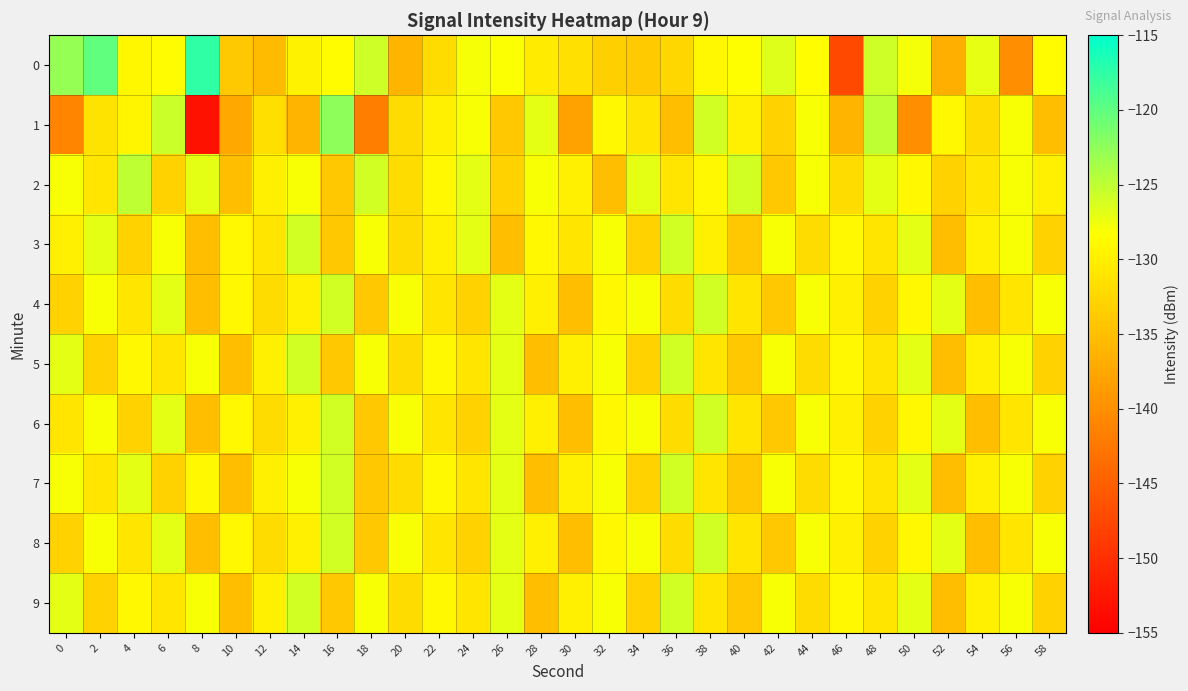

Reading left to right, list all the values displayed in this chart.

0: 0=-122.9	2=-120.1	4=-129.1	6=-128.7	8=-117.5	10=-133.9	12=-135.3	14=-129.6	16=-128.6	18=-125.8	20=-136.1	22=-131.9	24=-127.9	26=-128.1	28=-130.3	30=-131.5	32=-133.2	34=-133.7	36=-132.5	38=-129.0	40=-128.4	42=-126.6	44=-128.5	46=-147.3	48=-125.8	50=-127.8	52=-136.6	54=-127.0	56=-140.1	58=-128.6
1: 0=-141.1	2=-131.2	4=-129.3	6=-125.7	8=-153.2	10=-137.2	12=-131.6	14=-136.2	16=-122.4	18=-141.8	20=-132.0	22=-130.0	24=-128.0	26=-134.0	28=-127.0	30=-138.0	32=-129.0	34=-131.0	36=-135.0	38=-126.0	40=-130.0	42=-133.0	44=-128.0	46=-136.0	48=-125.0	50=-140.0	52=-129.0	54=-132.0	56=-128.0	58=-135.0
2: 0=-128.0	2=-131.0	4=-125.0	6=-133.0	8=-127.0	10=-135.0	12=-130.0	14=-128.0	16=-134.0	18=-126.0	20=-132.0	22=-129.0	24=-127.0	26=-133.0	28=-128.0	30=-130.0	32=-135.0	34=-127.0	36=-131.0	38=-129.0	40=-126.0	42=-134.0	44=-128.0	46=-132.0	48=-127.0	50=-129.0	52=-133.0	54=-131.0	56=-128.0	58=-130.0
3: 0=-130.0	2=-127.0	4=-133.0	6=-128.0	8=-135.0	10=-129.0	12=-131.0	14=-126.0	16=-134.0	18=-128.0	20=-132.0	22=-130.0	24=-127.0	26=-135.0	28=-129.0	30=-131.0	32=-128.0	34=-133.0	36=-126.0	38=-130.0	40=-134.0	42=-128.0	44=-132.0	46=-129.0	48=-131.0	50=-127.0	52=-135.0	54=-130.0	56=-128.0	58=-133.0
4: 0=-133.0	2=-128.0	4=-131.0	6=-127.0	8=-135.0	10=-129.0	12=-132.0	14=-130.0	16=-126.0	18=-134.0	20=-128.0	22=-131.0	24=-133.0	26=-127.0	28=-130.0	30=-135.0	32=-129.0	34=-128.0	36=-132.0	38=-126.0	40=-131.0	42=-134.0	44=-128.0	46=-130.0	48=-133.0	50=-129.0	52=-127.0	54=-135.0	56=-131.0	58=-128.0
5: 0=-127.0	2=-133.0	4=-129.0	6=-131.0	8=-128.0	10=-135.0	12=-130.0	14=-126.0	16=-134.0	18=-128.0	20=-132.0	22=-129.0	24=-131.0	26=-127.0	28=-135.0	30=-130.0	32=-128.0	34=-133.0	36=-126.0	38=-131.0	40=-134.0	42=-128.0	44=-132.0	46=-129.0	48=-131.0	50=-127.0	52=-135.0	54=-130.0	56=-128.0	58=-133.0
6: 0=-131.0	2=-128.0	4=-133.0	6=-127.0	8=-135.0	10=-129.0	12=-132.0	14=-130.0	16=-126.0	18=-134.0	20=-128.0	22=-131.0	24=-133.0	26=-127.0	28=-130.0	30=-135.0	32=-129.0	34=-128.0	36=-132.0	38=-126.0	40=-131.0	42=-134.0	44=-128.0	46=-130.0	48=-133.0	50=-129.0	52=-127.0	54=-135.0	56=-131.0	58=-128.0
7: 0=-128.0	2=-131.0	4=-127.0	6=-133.0	8=-129.0	10=-135.0	12=-130.0	14=-128.0	16=-126.0	18=-134.0	20=-132.0	22=-129.0	24=-131.0	26=-127.0	28=-135.0	30=-130.0	32=-128.0	34=-133.0	36=-126.0	38=-131.0	40=-134.0	42=-128.0	44=-132.0	46=-129.0	48=-131.0	50=-127.0	52=-135.0	54=-130.0	56=-128.0	58=-133.0
8: 0=-133.0	2=-128.0	4=-131.0	6=-127.0	8=-135.0	10=-129.0	12=-132.0	14=-130.0	16=-126.0	18=-134.0	20=-128.0	22=-131.0	24=-133.0	26=-127.0	28=-130.0	30=-135.0	32=-129.0	34=-128.0	36=-132.0	38=-126.0	40=-131.0	42=-134.0	44=-128.0	46=-130.0	48=-133.0	50=-129.0	52=-127.0	54=-135.0	56=-131.0	58=-128.0
9: 0=-127.0	2=-133.0	4=-129.0	6=-131.0	8=-128.0	10=-135.0	12=-130.0	14=-126.0	16=-134.0	18=-128.0	20=-132.0	22=-129.0	24=-131.0	26=-127.0	28=-135.0	30=-130.0	32=-128.0	34=-133.0	36=-126.0	38=-131.0	40=-134.0	42=-128.0	44=-132.0	46=-129.0	48=-131.0	50=-127.0	52=-135.0	54=-130.0	56=-128.0	58=-133.0